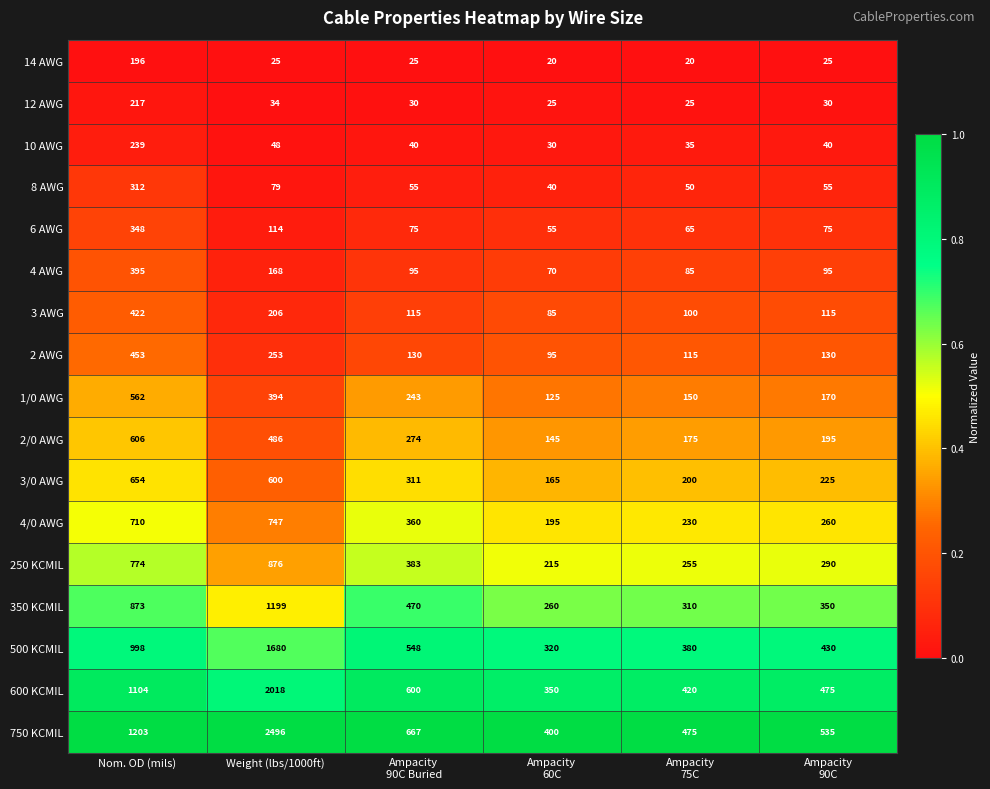

Is it true that 3/0 AWG equals 654 at Nom. OD (mils)?

True